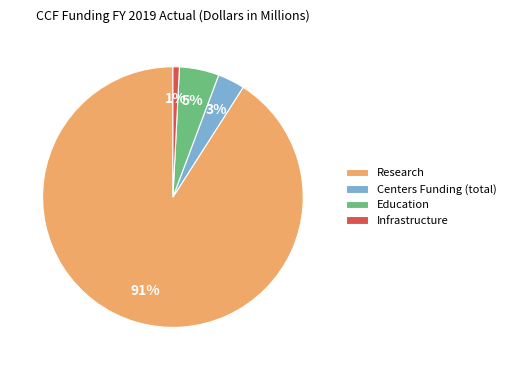

Combined, do Education and Centers Funding (total) account for over 50%?

No